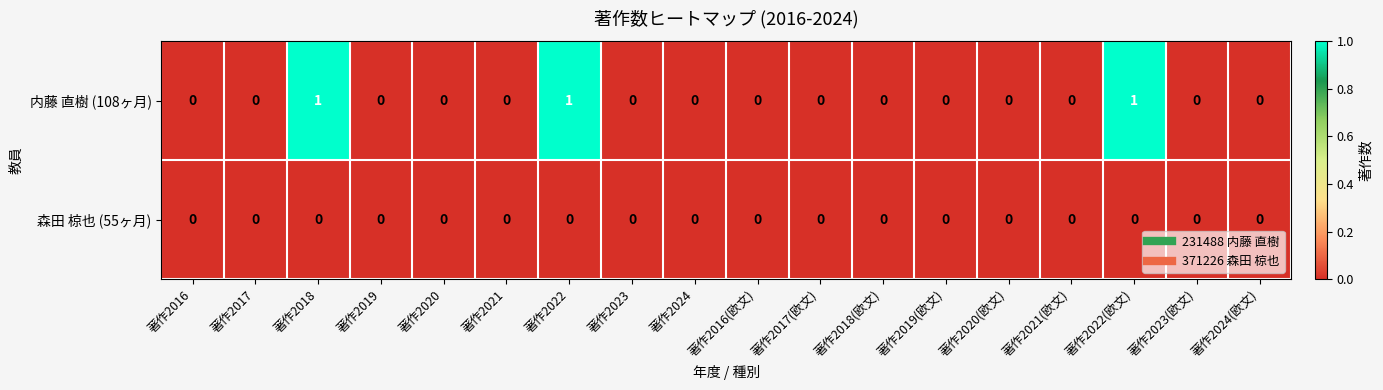

Which series changed the most between 著作2022 and 著作2021(欧文)?

内藤 直樹 (108ヶ月)